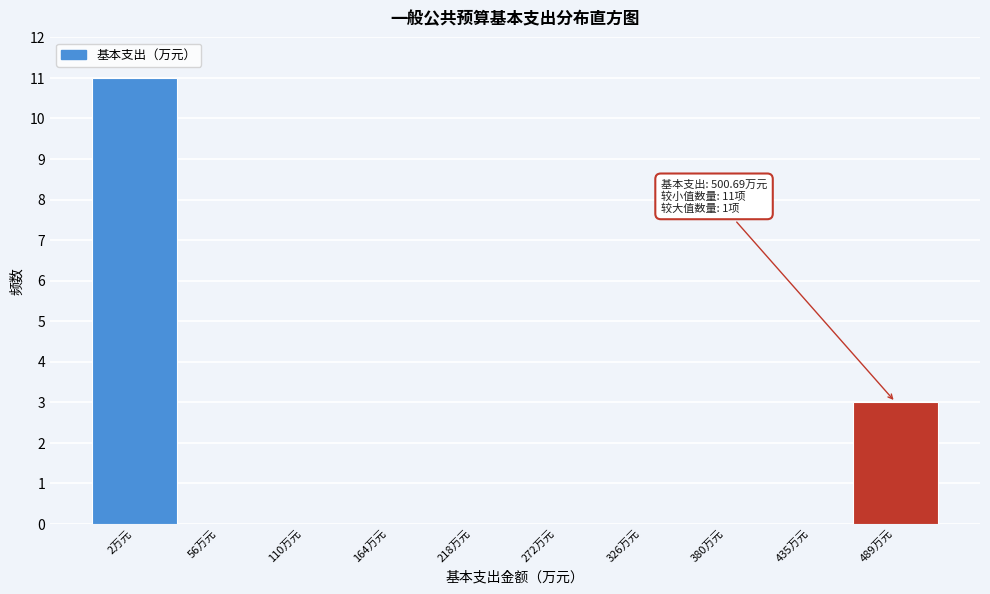

Reading left to right, transcribe all the data shown in this chart.

2万元=11	56万元=0	110万元=0	164万元=0	218万元=0	272万元=0	326万元=0	380万元=0	435万元=0	489万元=3